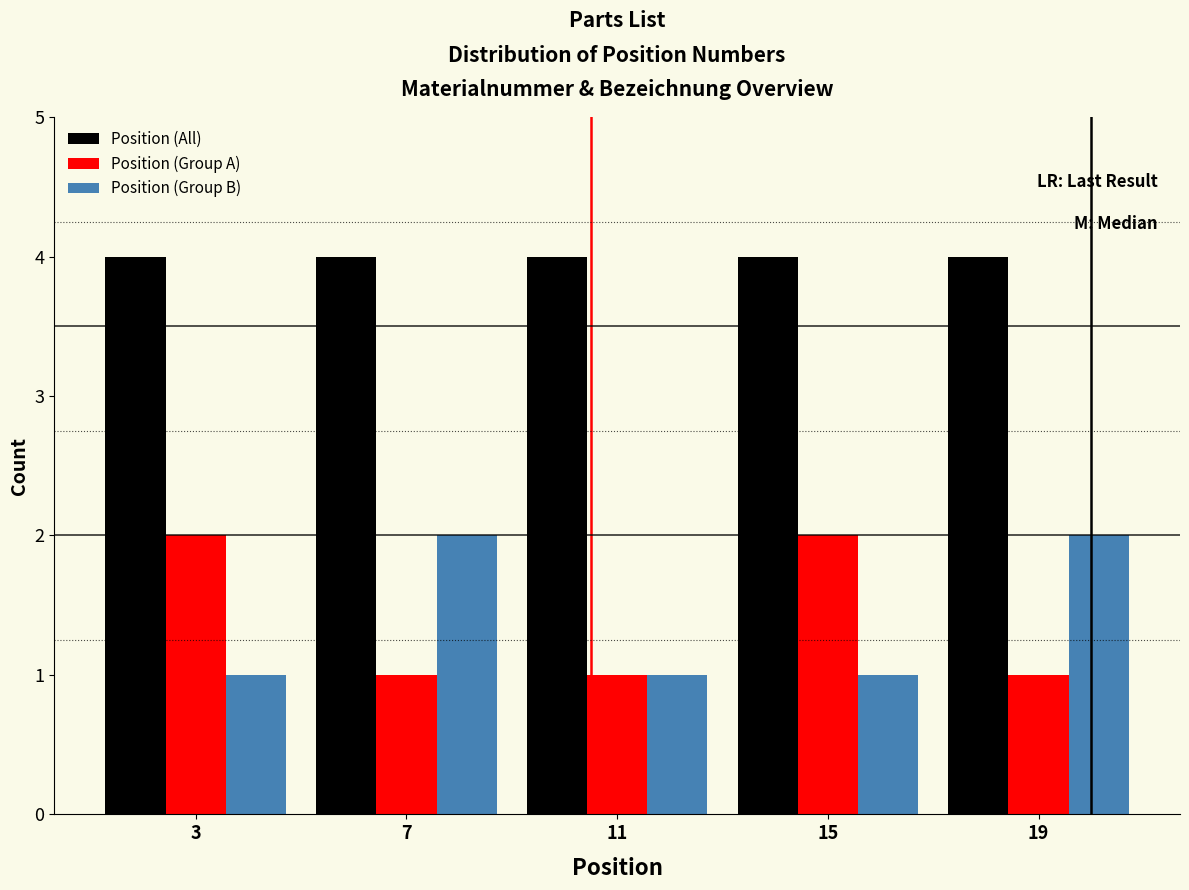

Reading left to right, list every range on the x-axis with the height of the bar of each series over it. The values are not printed on the chart, so give them approximately, as read against the axis.

1 to 5: Position (All)=4	Position (Group A)=2	Position (Group B)=1
5 to 9: Position (All)=4	Position (Group A)=1	Position (Group B)=2
9 to 13: Position (All)=4	Position (Group A)=1	Position (Group B)=1
13 to 17: Position (All)=4	Position (Group A)=2	Position (Group B)=1
17 to 21: Position (All)=4	Position (Group A)=1	Position (Group B)=2